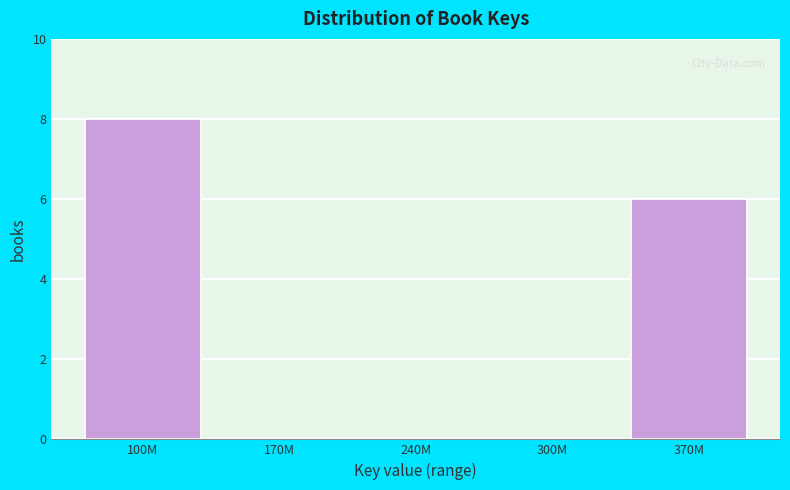

Reading left to right, list all the values displayed in this chart.

100M=8	170M=0	240M=0	300M=0	370M=6